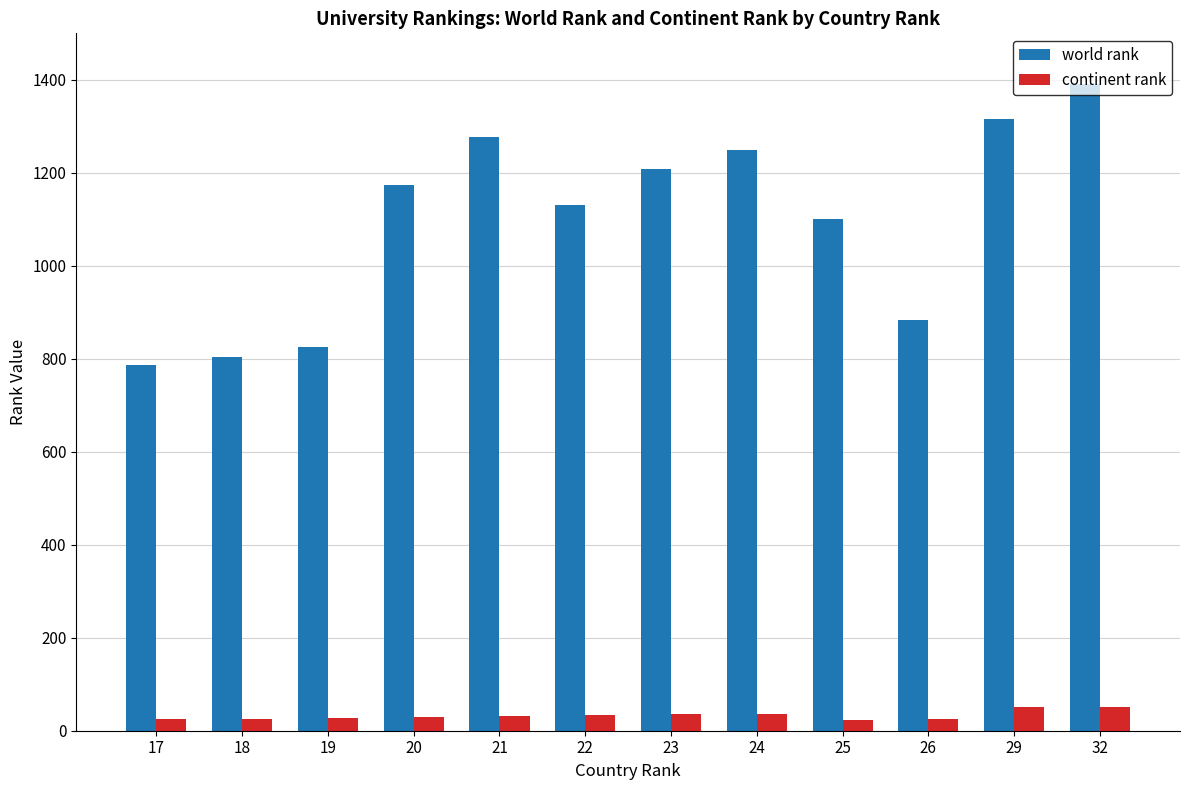

Which series has the widest spread of values?

world rank